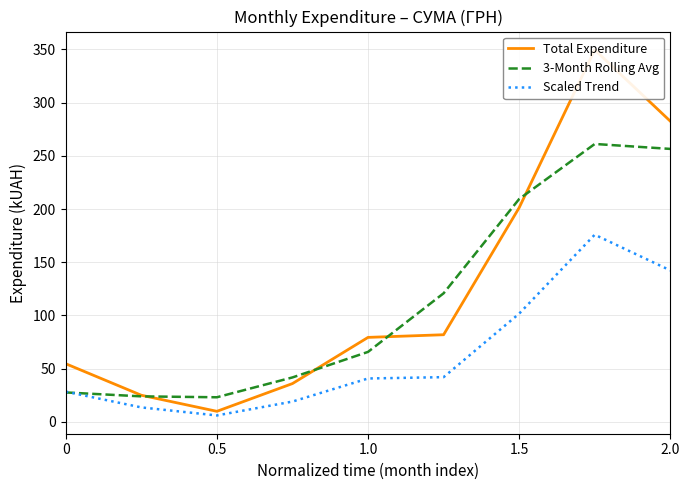

The value of 3-Month Rolling Avg at 1.0 is 33.2. True or false?

False